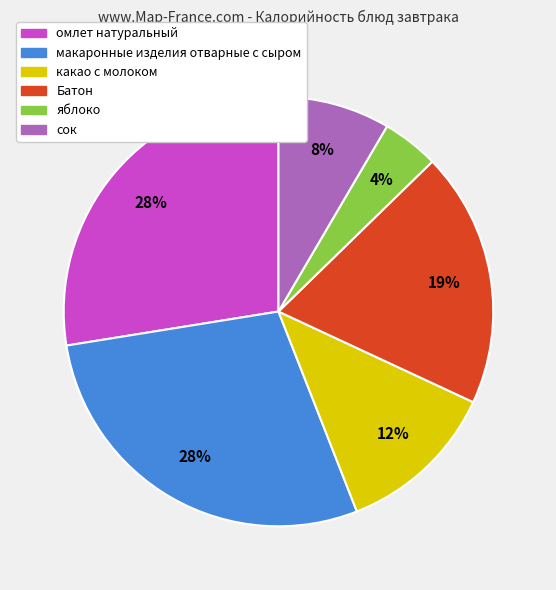

Which category has the smallest portion of the pie?

яблоко